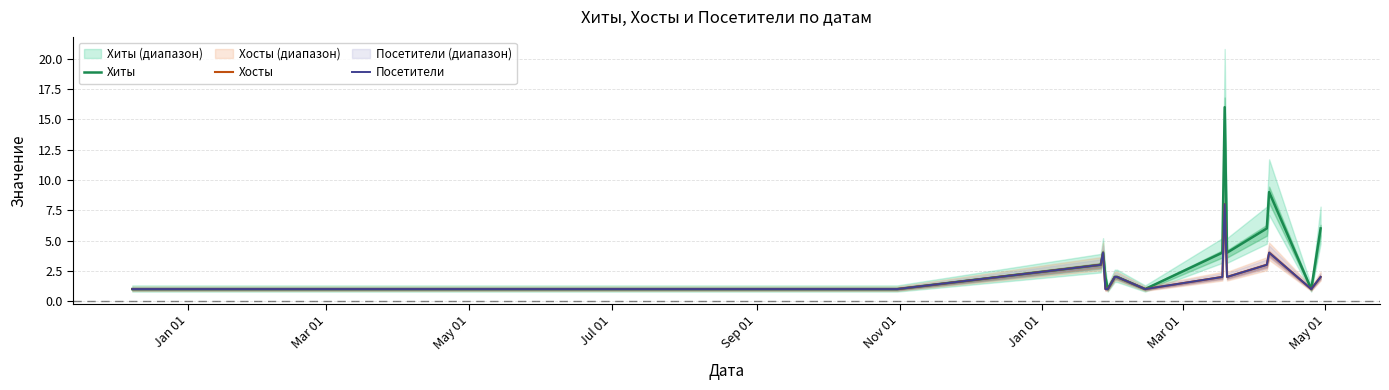

Which label corresponds to the smallest value in the chart?

Jan 01